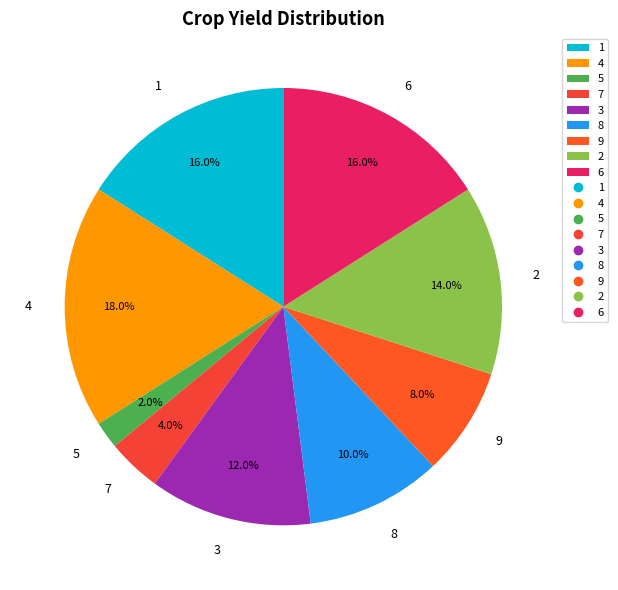

Is there a majority slice in this chart?

No